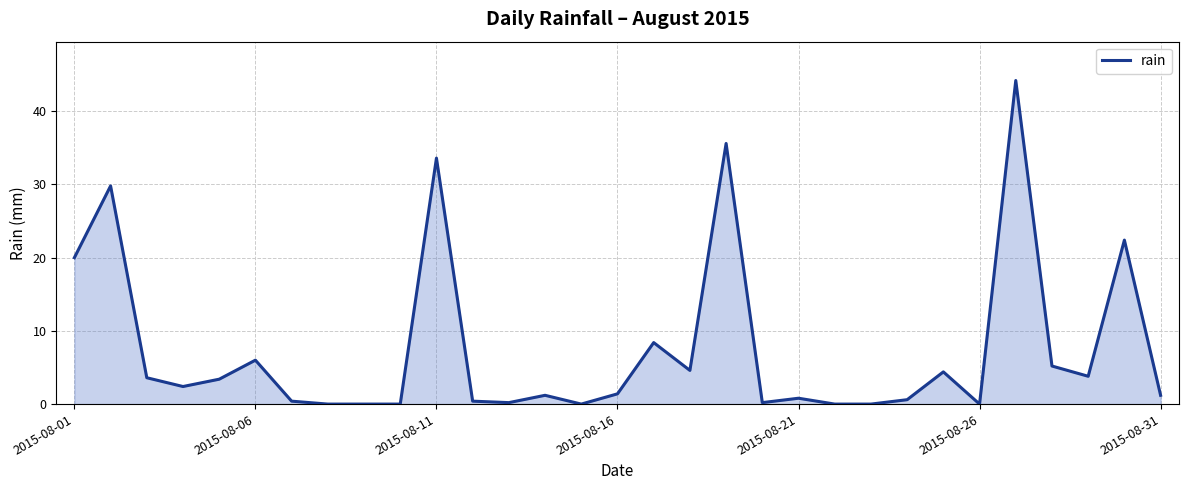

What is the greatest value displayed?

44.2